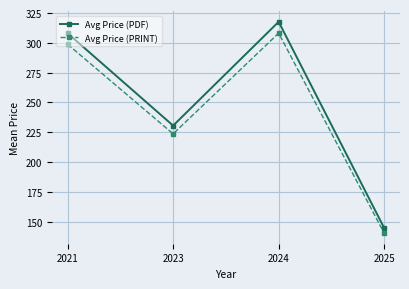

What is the sum of the Avg Price (PDF) values at 2025 and 2023?

375.1